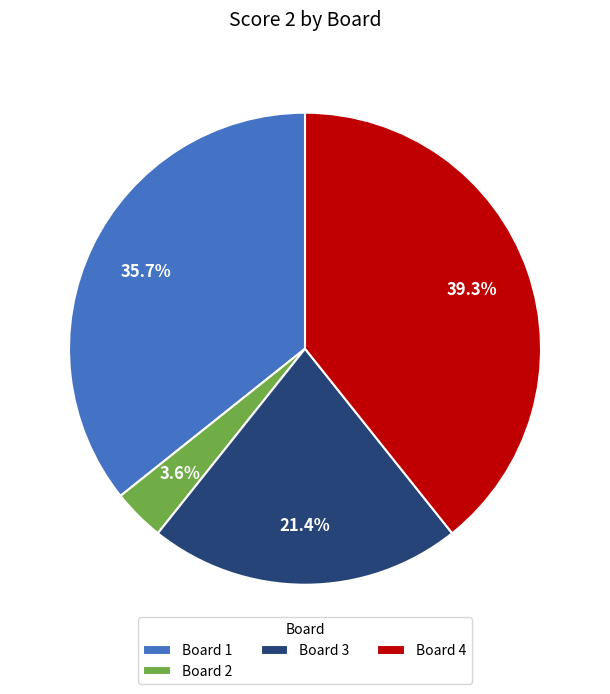

Approximately how many times larger is the value at Board 3 compared to Board 4?

0.5